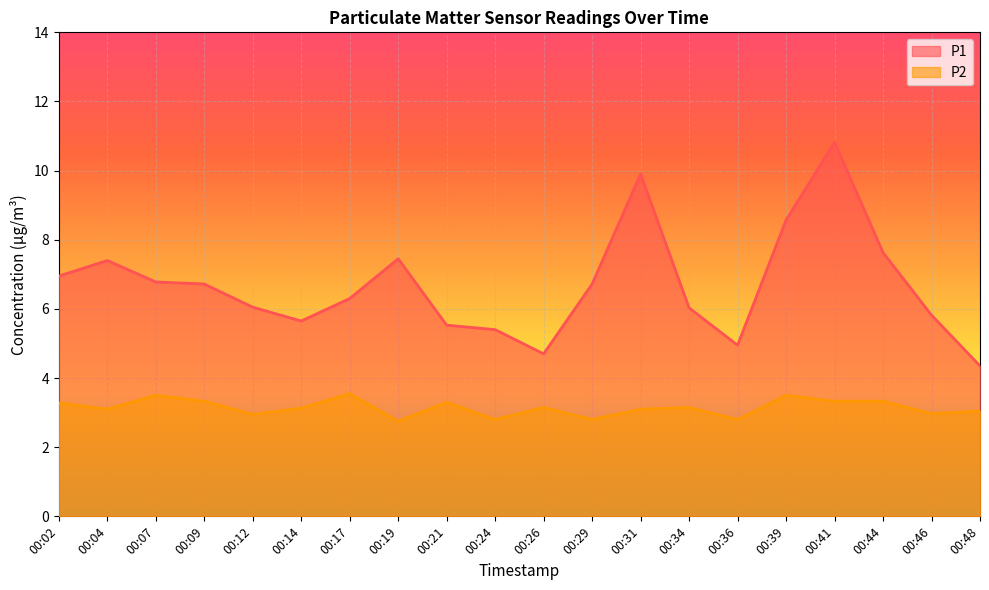

Where does the P1 series first go above 6?

00:02